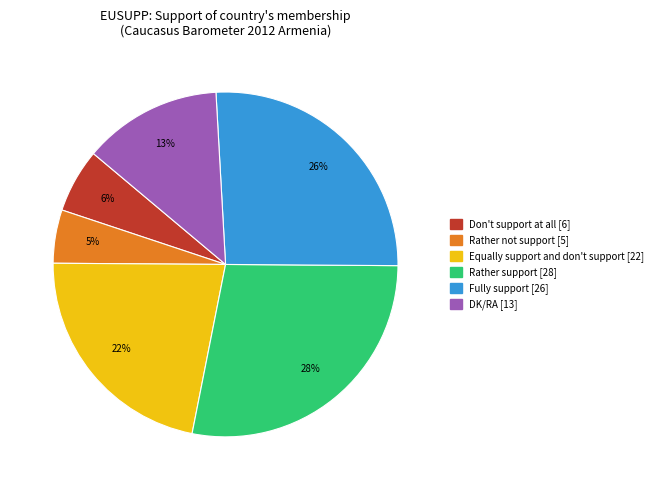

To the nearest percent, what portion does Don't support at all represent?

6%